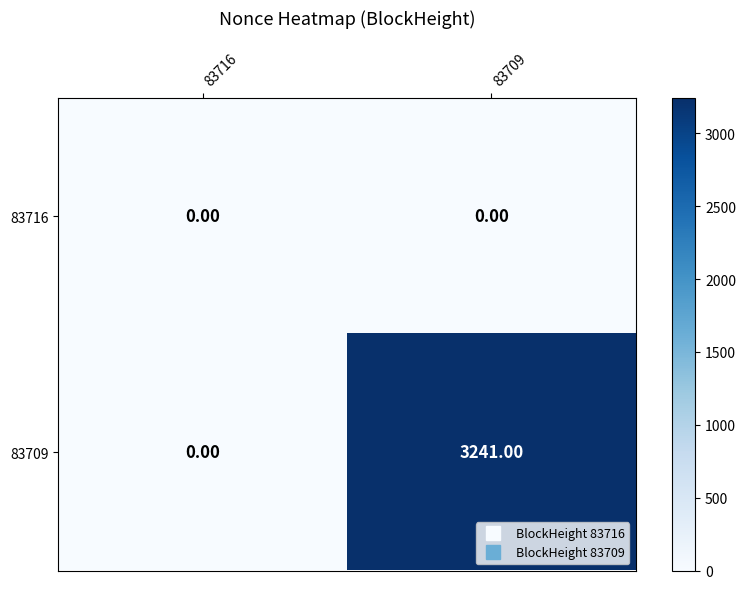

Which series has the largest total across all categories?

83709